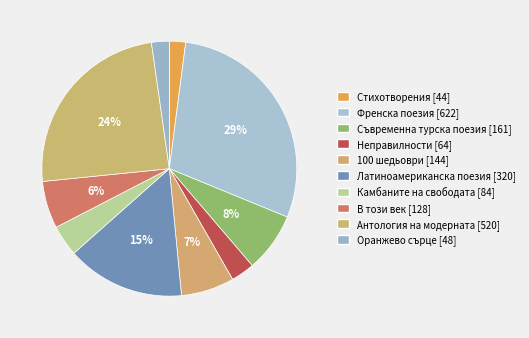

What is the change in value from Съвременна турска поезия [161] to Неправилности [64]?

-97